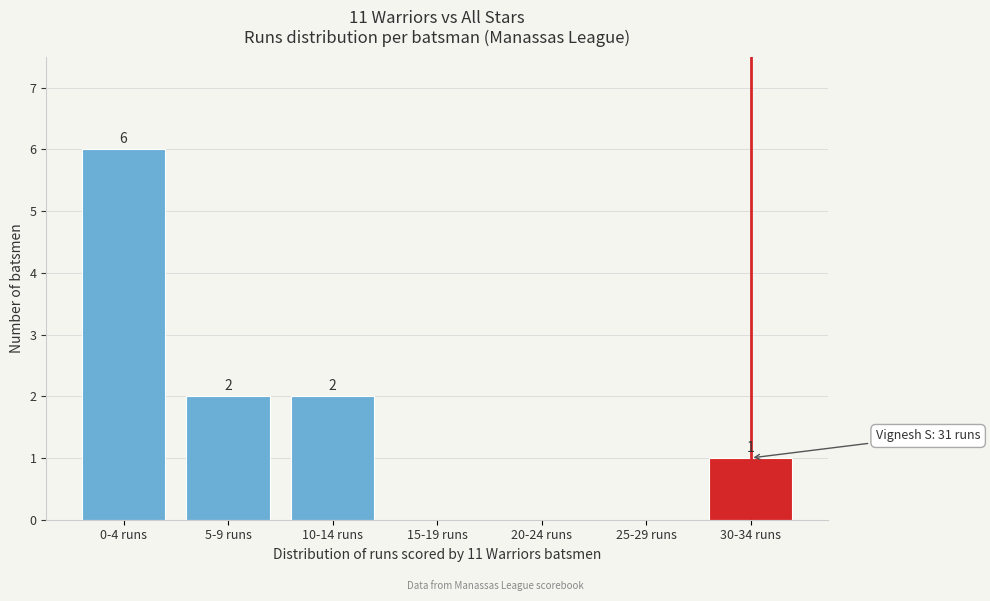

Reading left to right, transcribe all the data shown in this chart.

0-4 runs=6	5-9 runs=2	10-14 runs=2	15-19 runs=0	20-24 runs=0	25-29 runs=0	30-34 runs=1